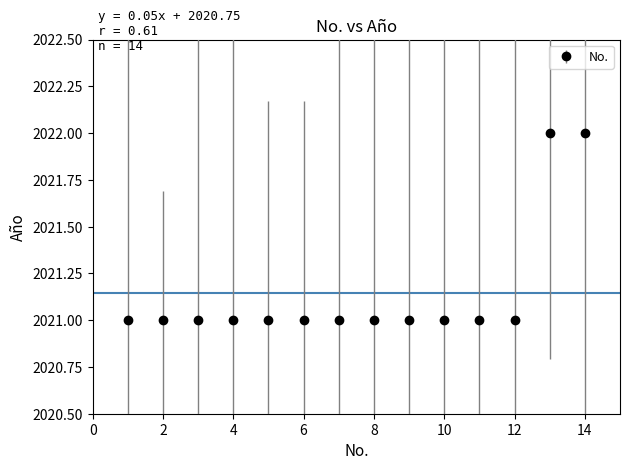

What is the minimum value shown in the chart?

2021